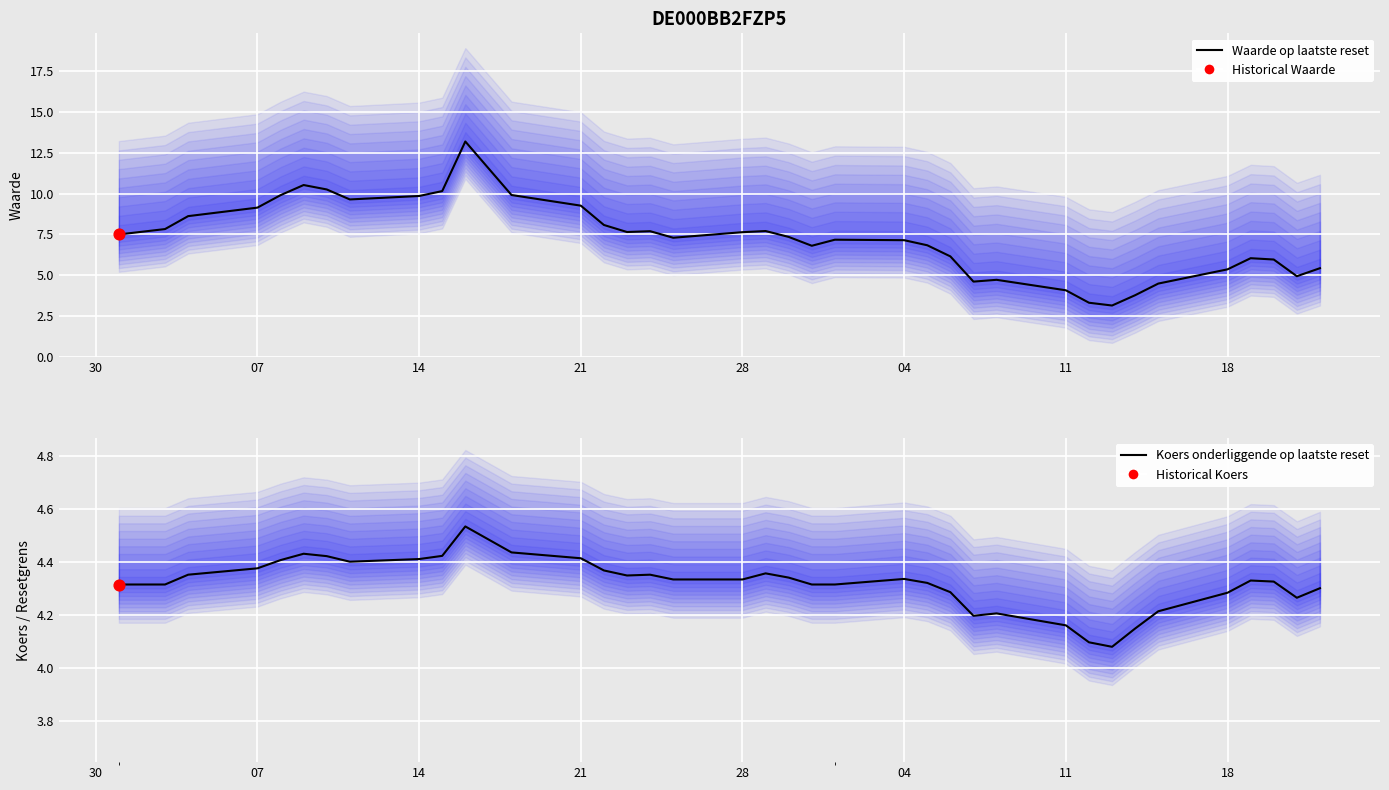

Which series reaches the minimum Y coordinate?

Waarde op laatste reset (mean)